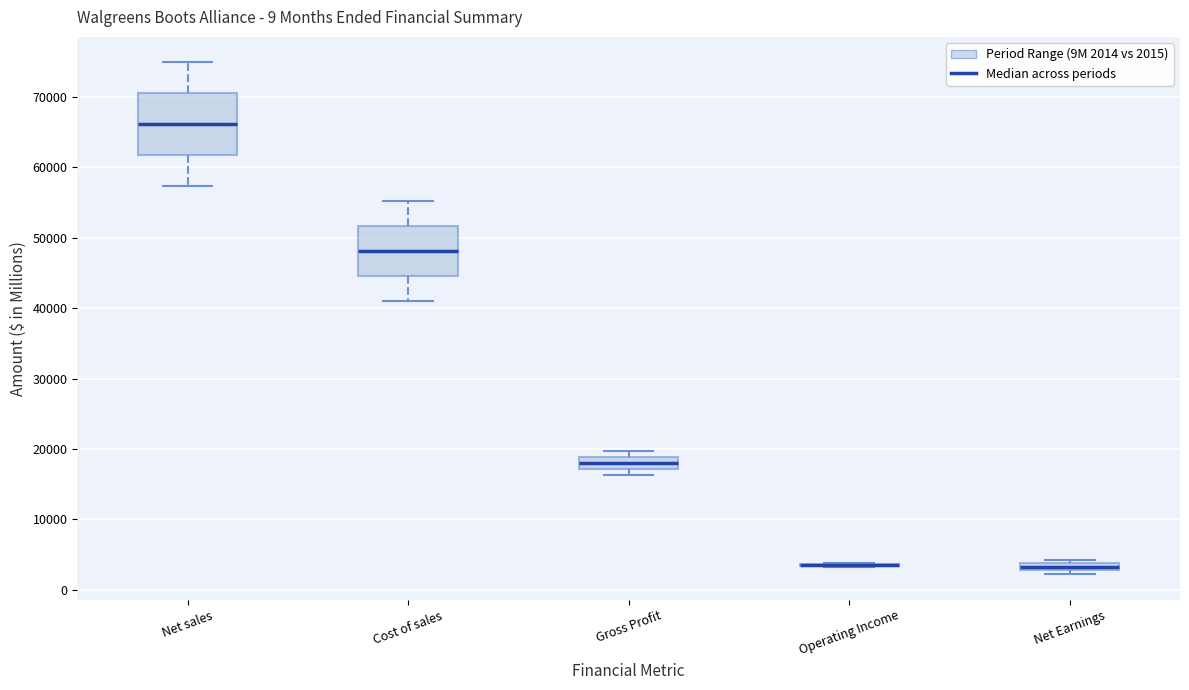

Where is the lower edge of the box for Gross Profit on the y-axis? The values are not printed on the chart, so give them approximately, as read against the axis.

17000